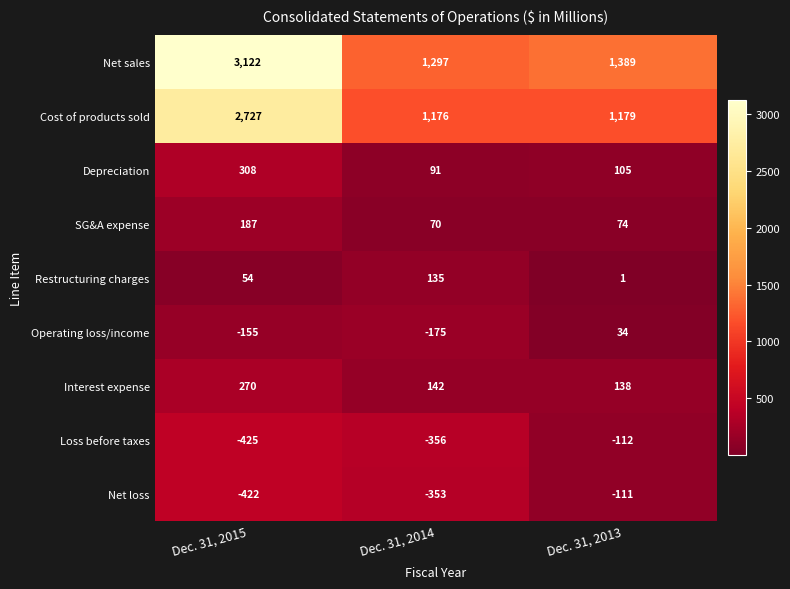

Reading left to right, extract all data points from this chart.

Net sales: 3122	1297	1389
Cost of products sold: 2727	1176	1179
Depreciation: 308	91	105
SG&A expense: 187	70	74
Restructuring charges: 54	135	1
Operating loss/income: -155	-175	34
Interest expense: 270	142	138
Loss before taxes: -425	-356	-112
Net loss: -422	-353	-111